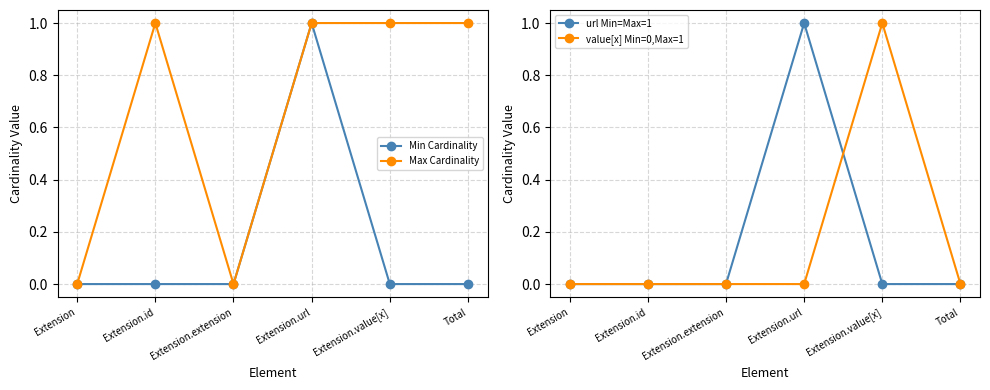

What is the label of the 5th point from the right?

Extension.id